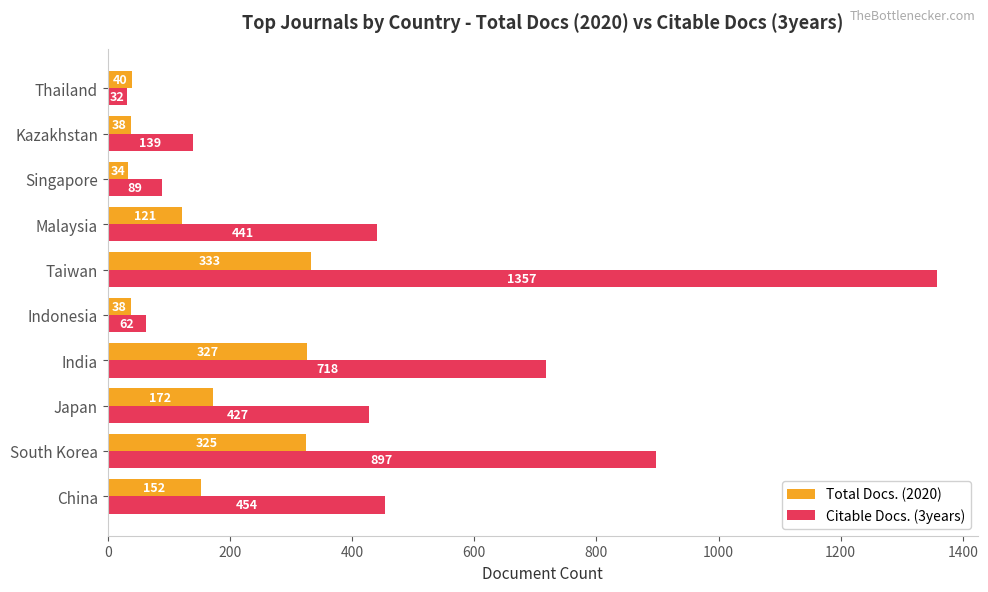

Where is Total Docs. (2020) nearest to the value 183?

Japan